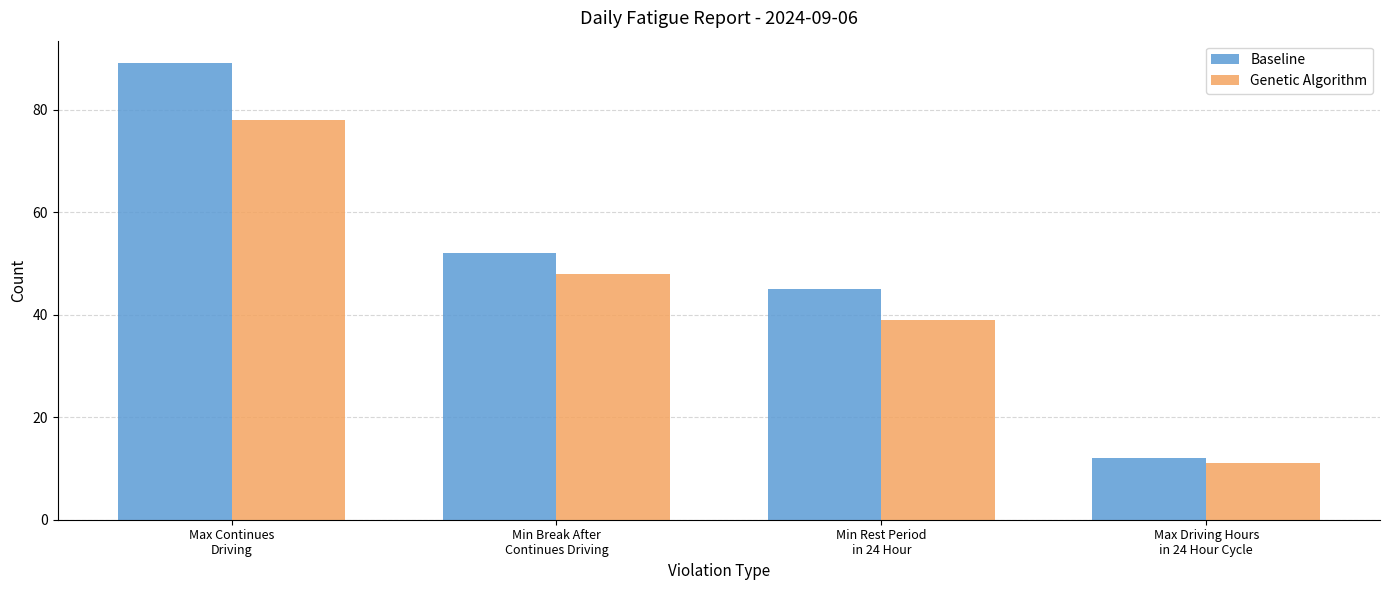

True or false: Baseline has a value of 155 at Max Continues
Driving.

False